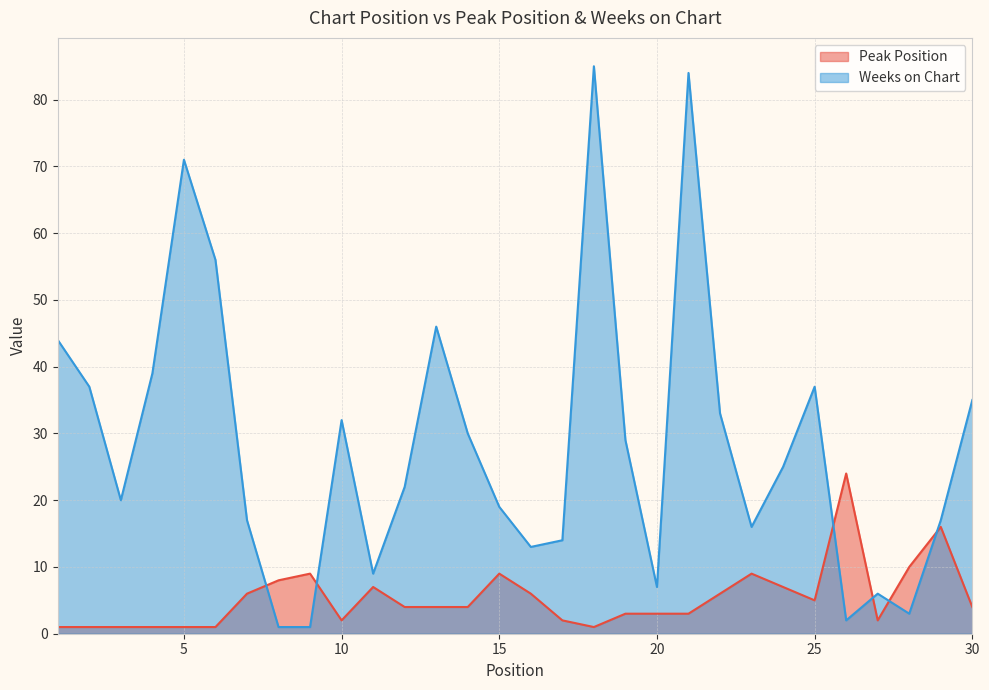

Does the chart display data point markers on the line(s)?

No